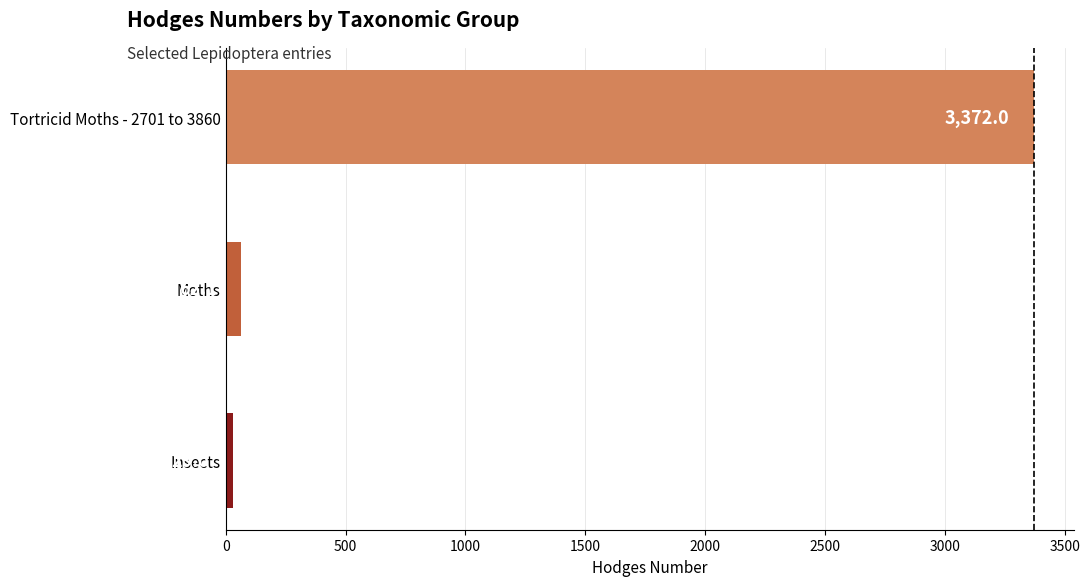

Which label corresponds to the largest value in the chart?

Tortricid Moths - 2701 to 3860